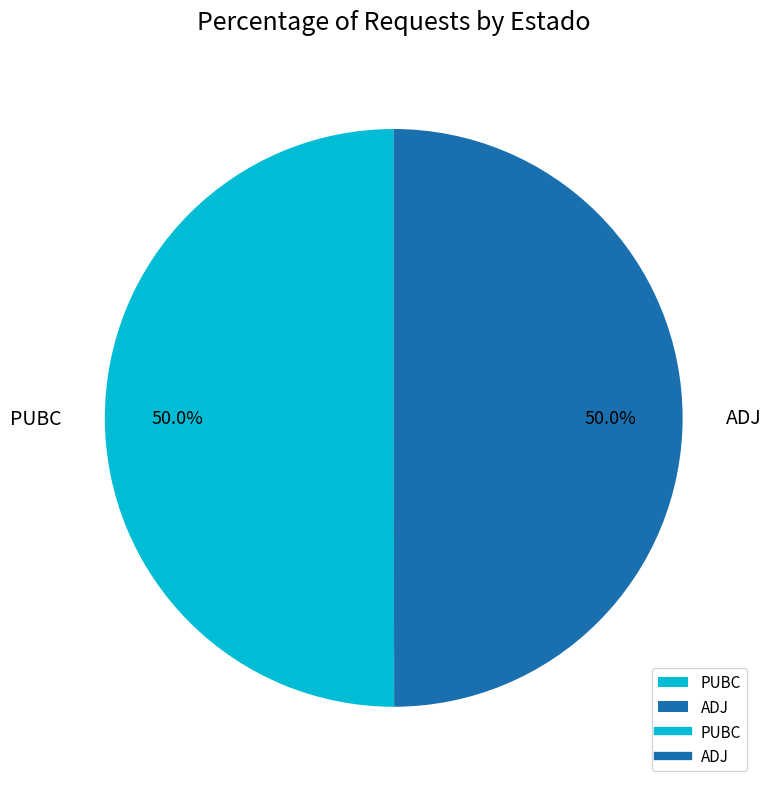

What is the ratio of the value at ADJ to the value at PUBC?

1.0